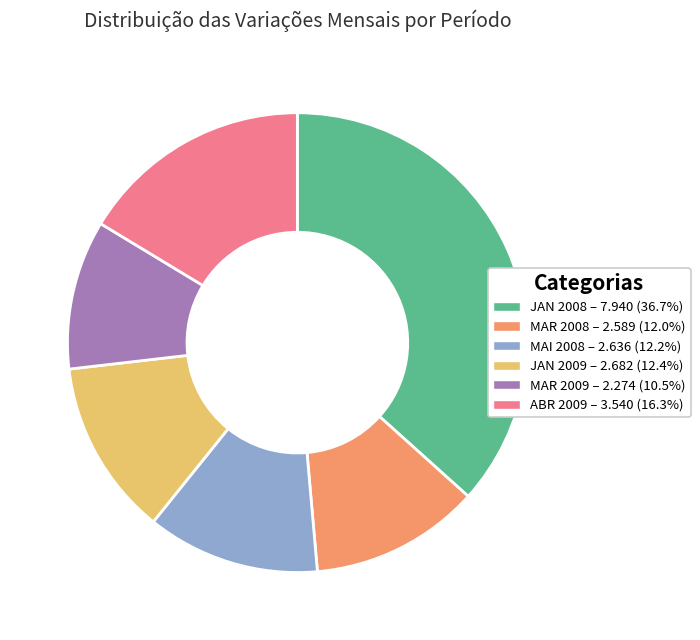

Between MAR 2008 and MAR 2009, which is larger?

MAR 2008